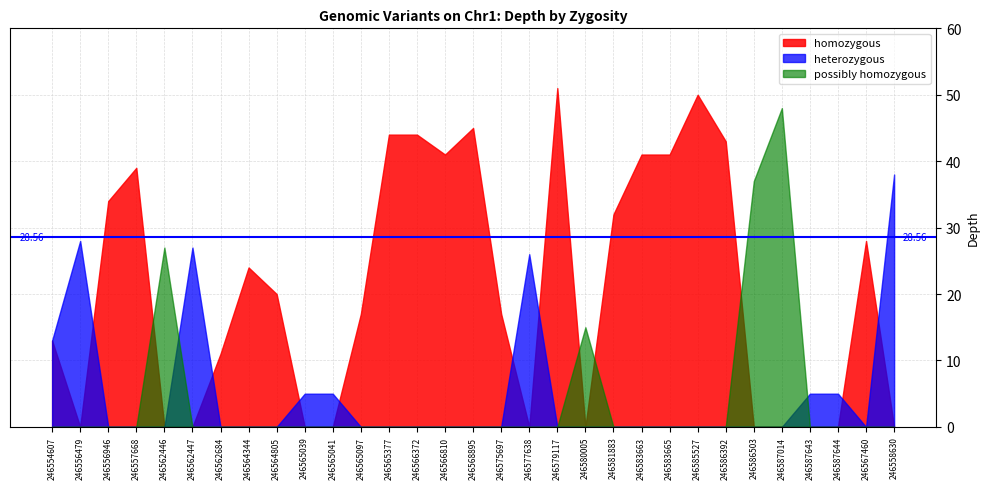

Is it true that homozygous equals 44 at 246566372?

True